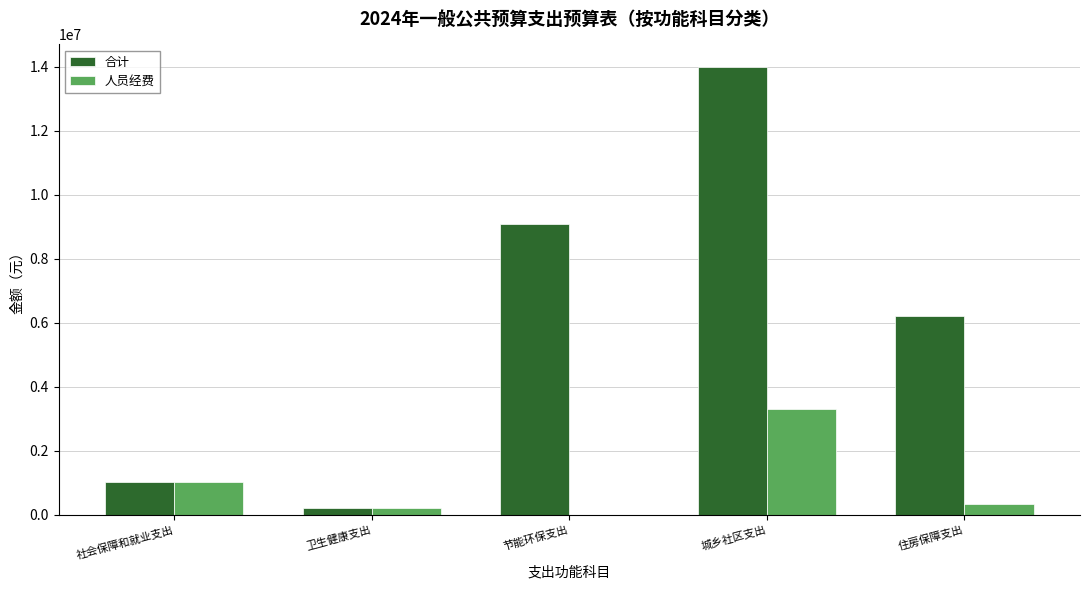

Between 城乡社区支出 and 住房保障支出, which series saw the biggest shift?

合计